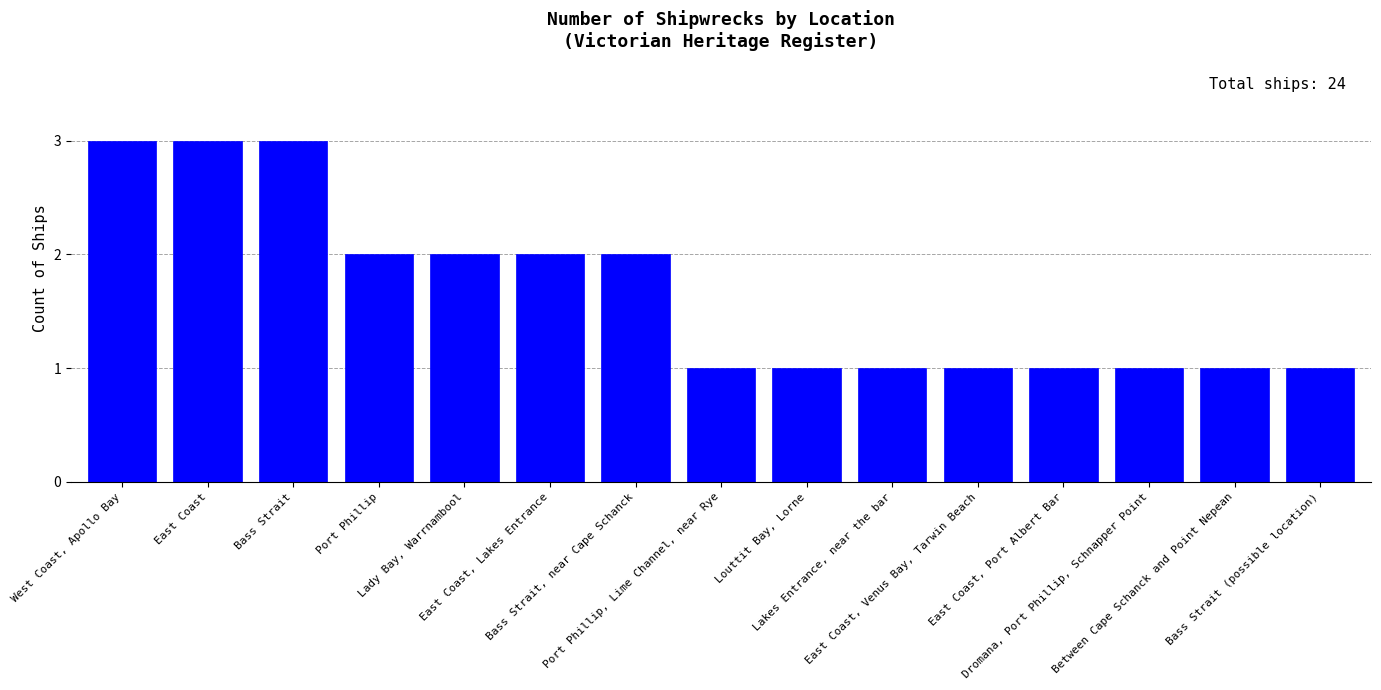

What is the greatest value displayed?

3